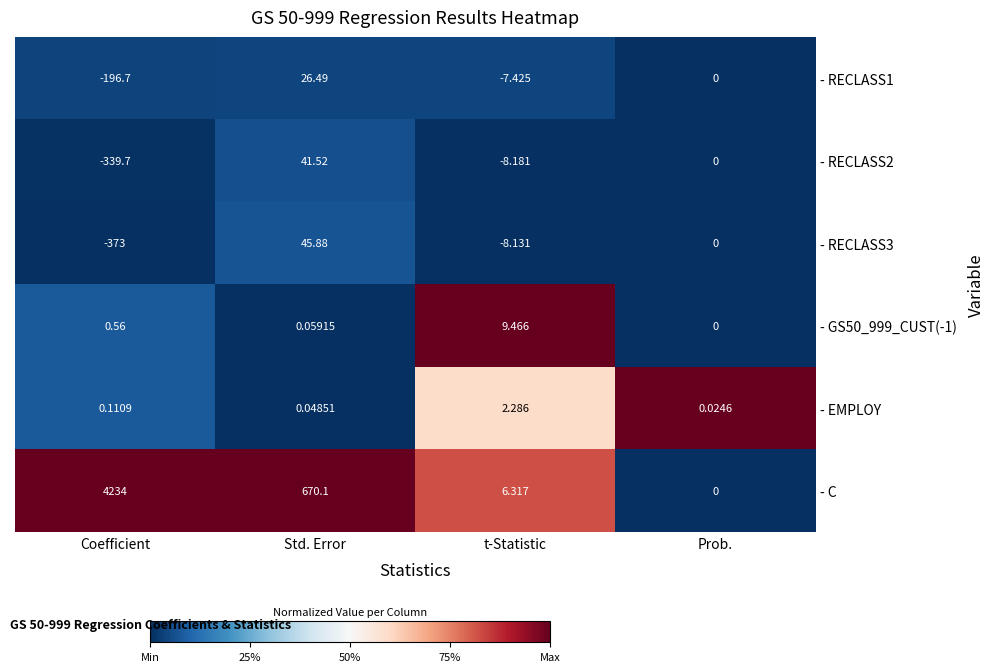

At which label does - RECLASS2 first exceed 0?

Std. Error